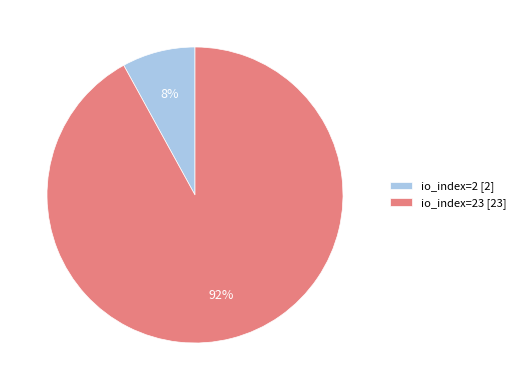

To the nearest percent, what portion does io_index=23 [23] represent?

92%